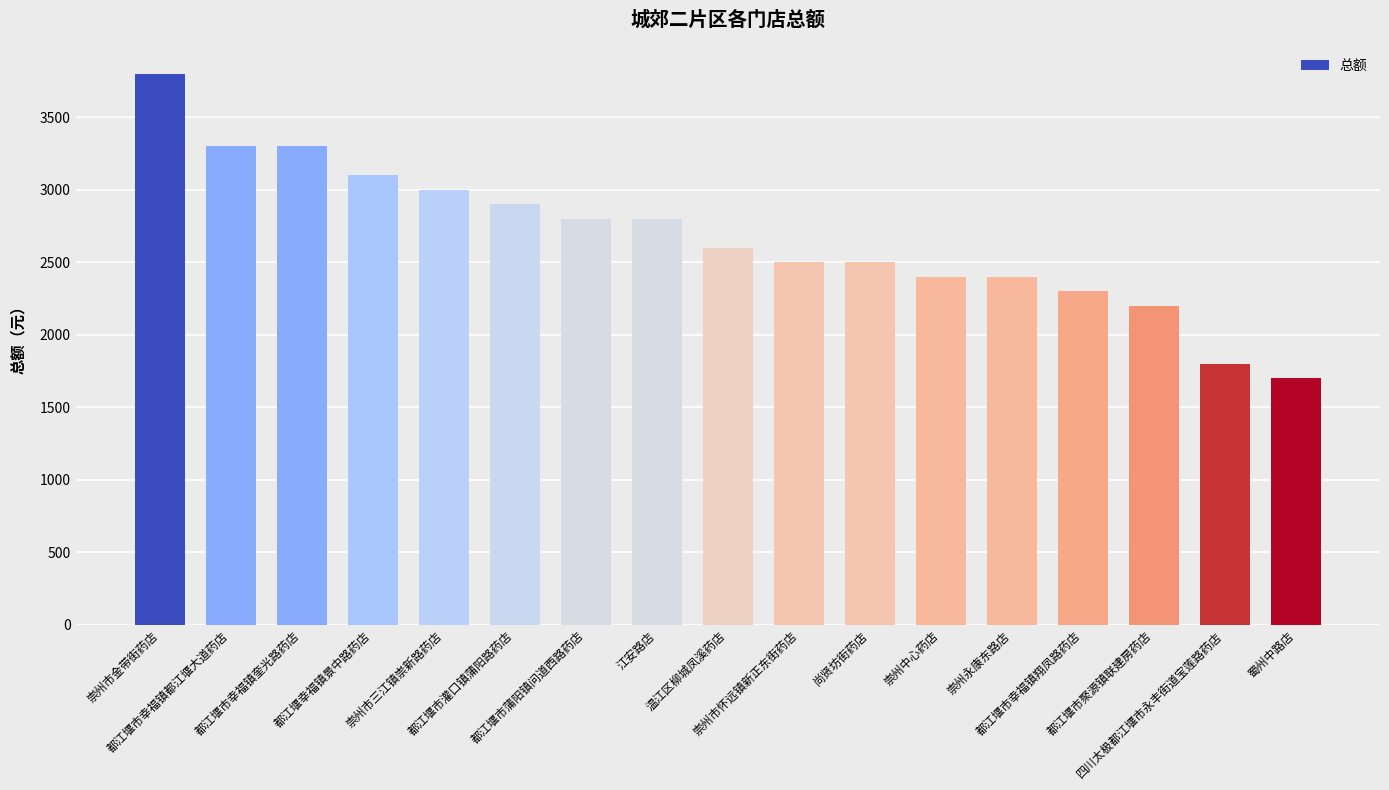

What is the minimum value shown in the chart?

1700